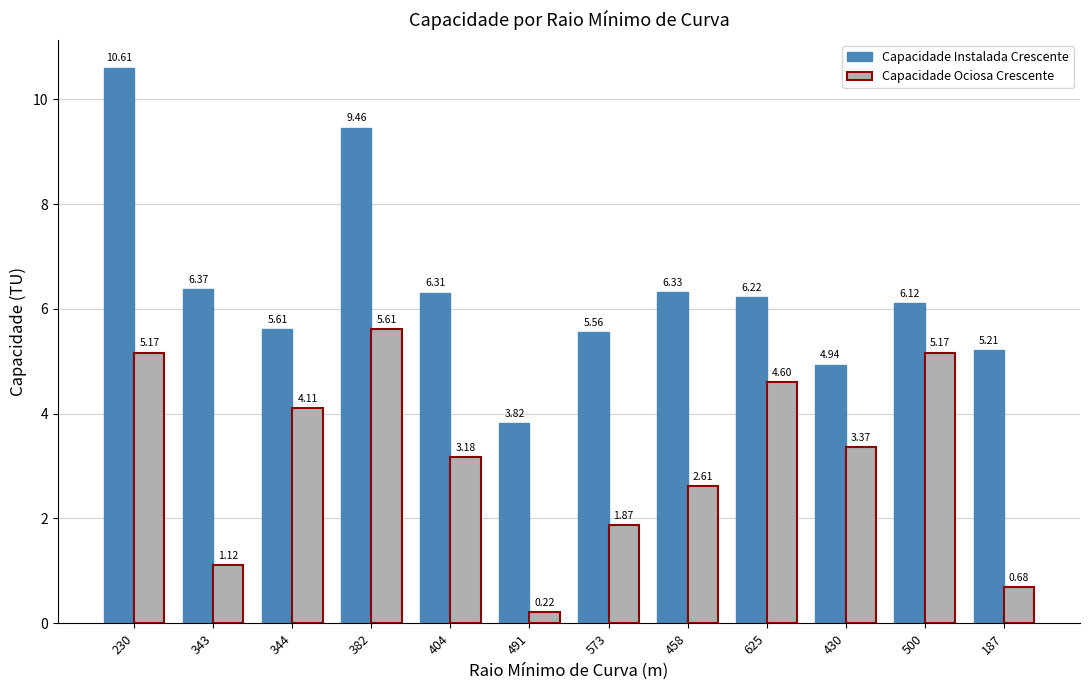

What is the average value of the Capacidade Ociosa Crescente series?

3.1